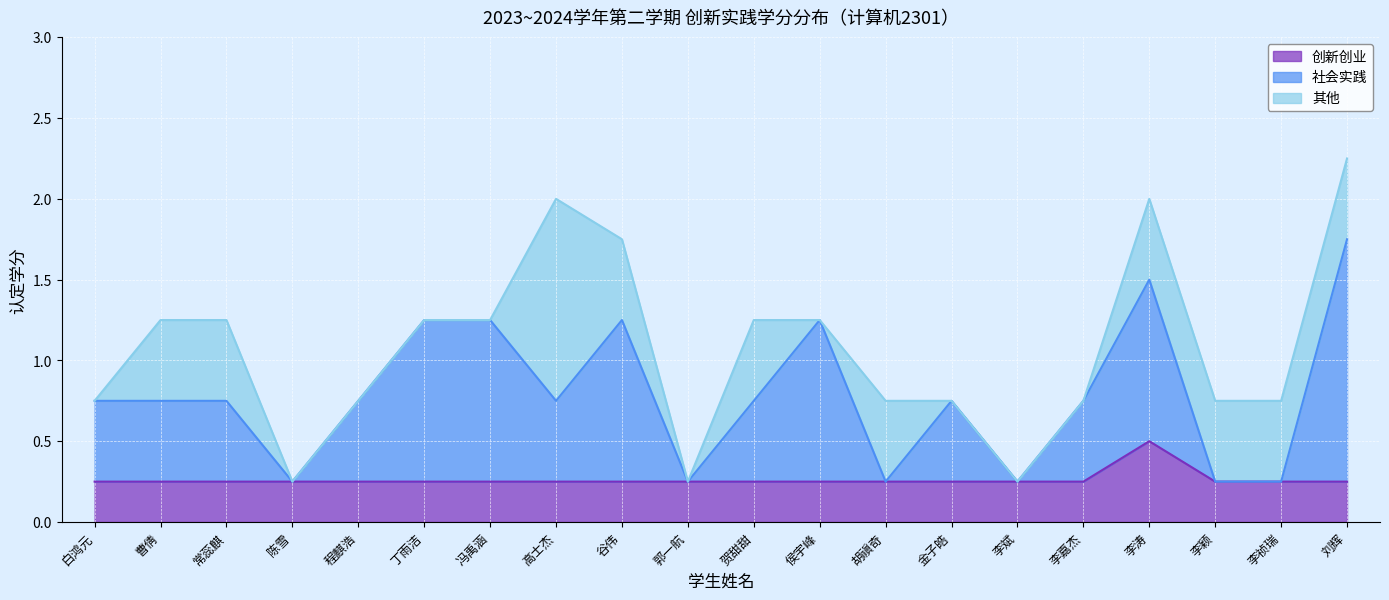

At which category does 社会实践 reach its first local peak?

谷伟